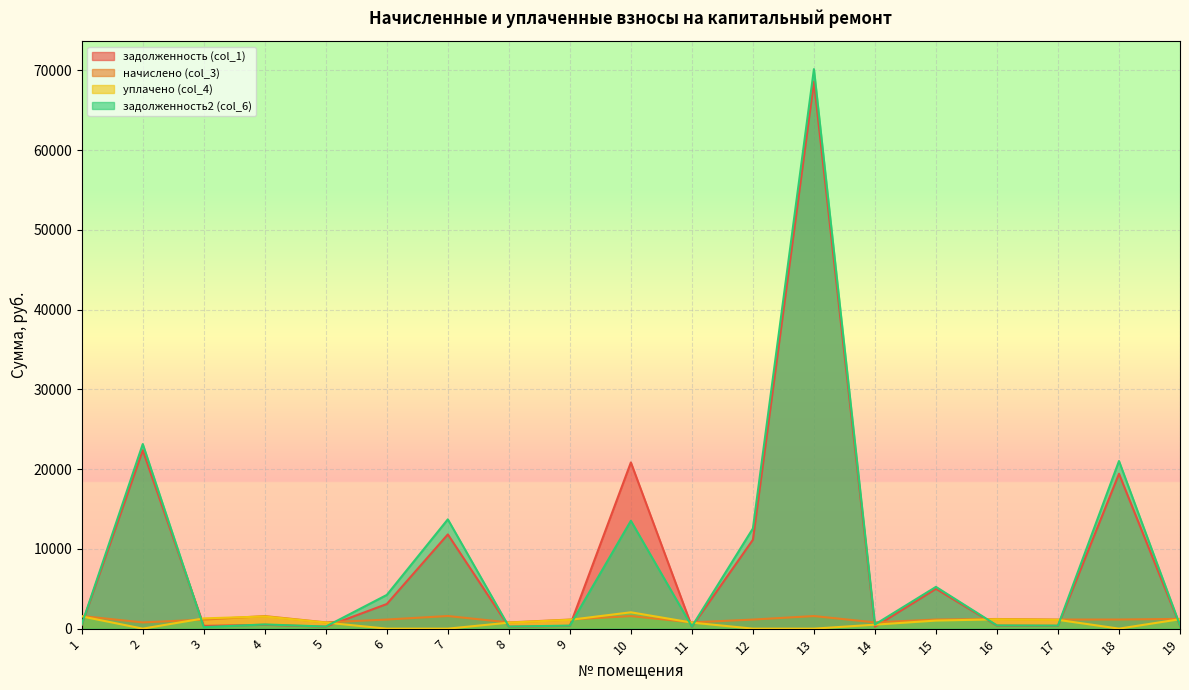

What is the maximum value shown in the chart?

70158.8